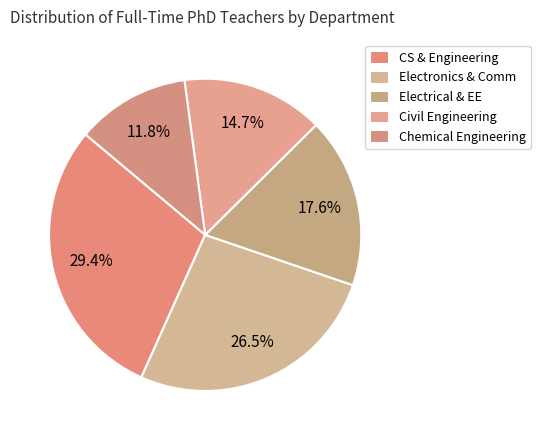

Rank the categories by value from highest to lowest.

COMPUTER SCIENCE & ENGINEERING, ELECTRONICS & COMMUNICATION ENGG, ELECTRICAL AND ELECTRONICS ENGINEERING, CIVIL ENGINEERING, CHEMICAL ENGINEERING